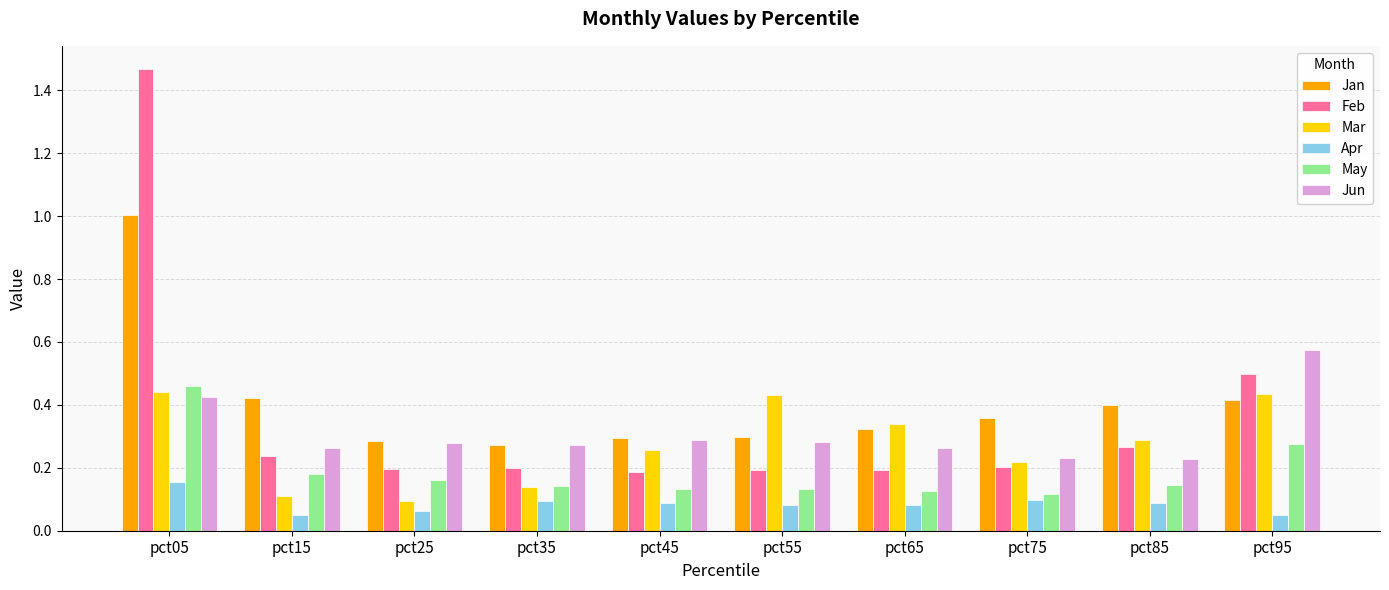

Which series has the largest range (max minus min)?

Feb